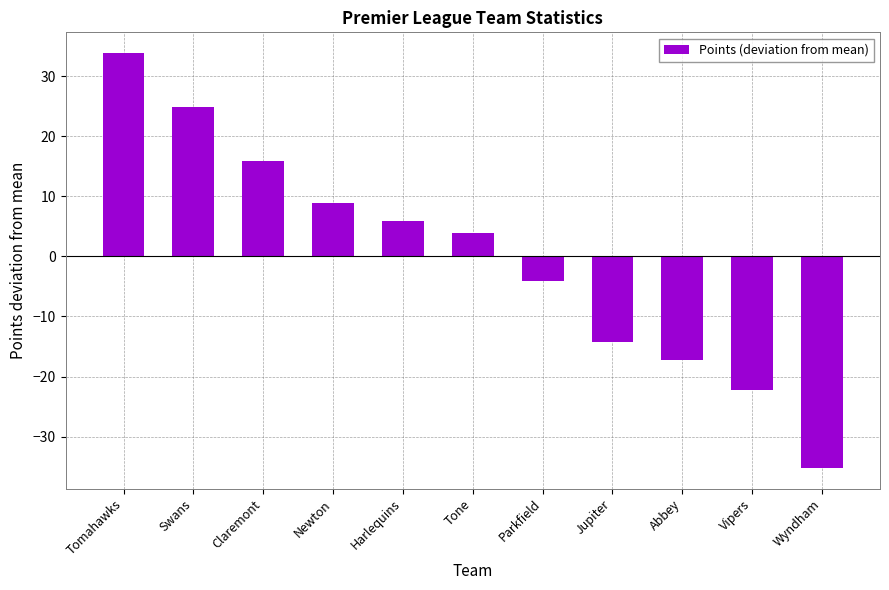

What is the smallest value displayed?

-35.2